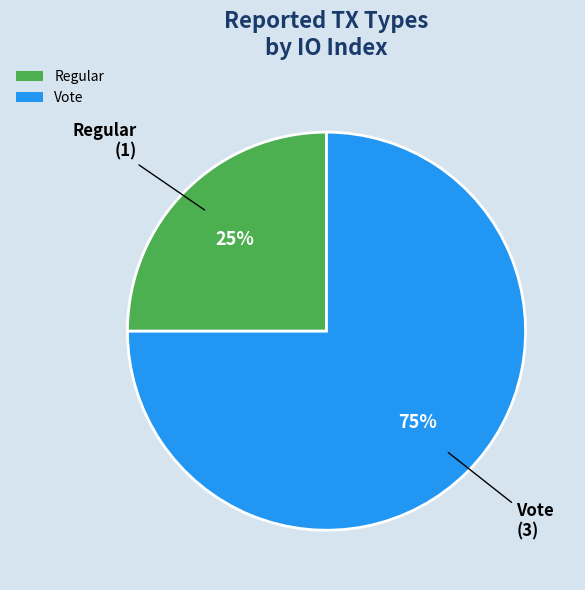

Is there a majority slice in this chart?

Yes